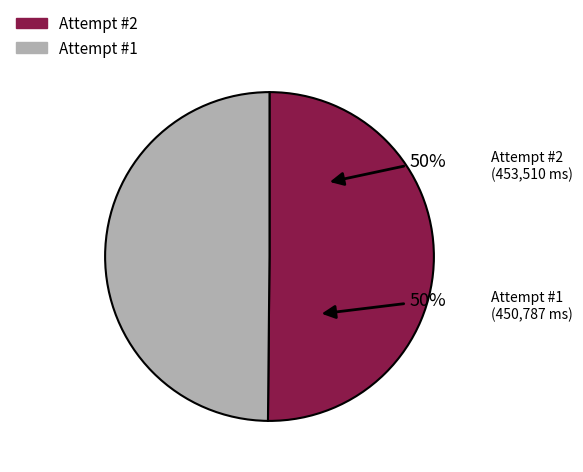

Which category has the smallest portion of the pie?

1